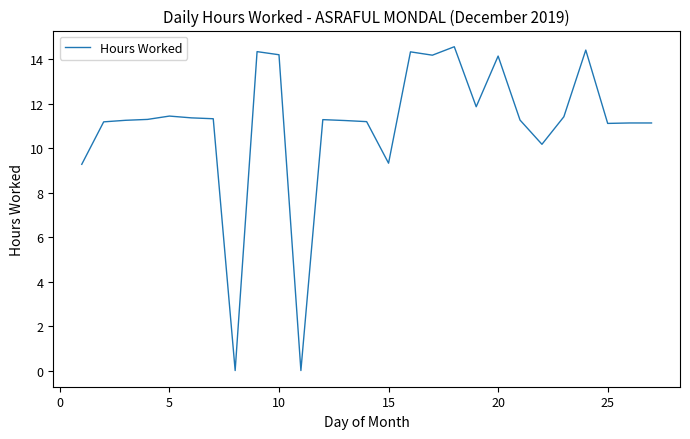

What is the greatest value displayed?

14.6